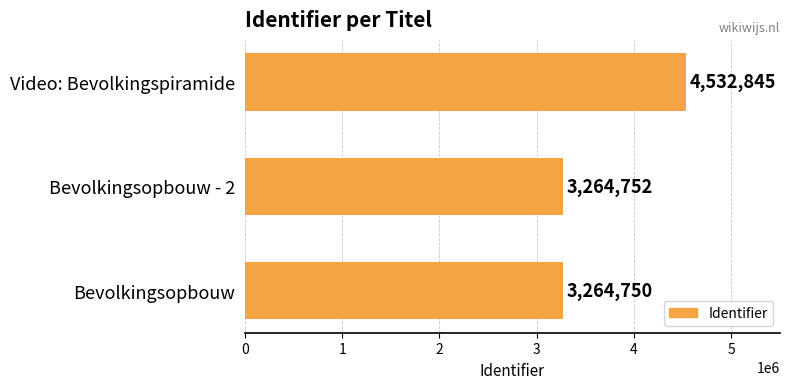

Reading bottom to top, list all the values displayed in this chart.

Bevolkingsopbouw=3264750	Bevolkingsopbouw - 2=3264752	Video: Bevolkingspiramide=4532845